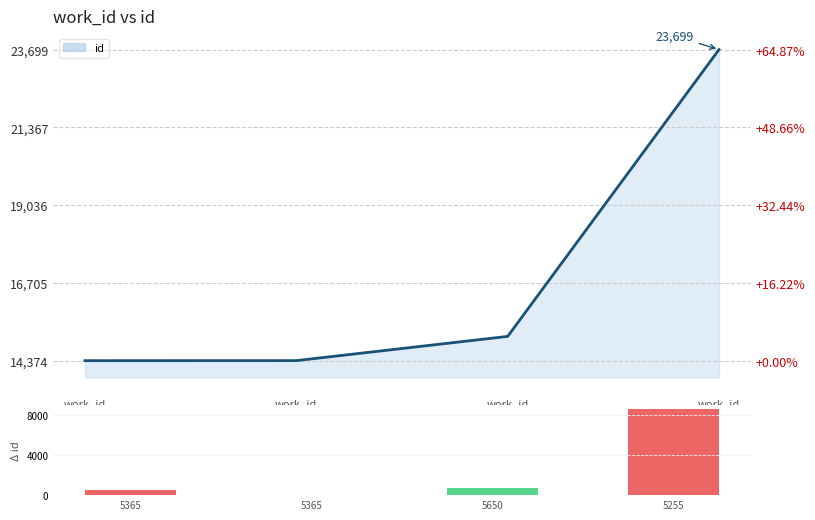

Which series changed the most between work_id
5650 and work_id
5255?

id (line)